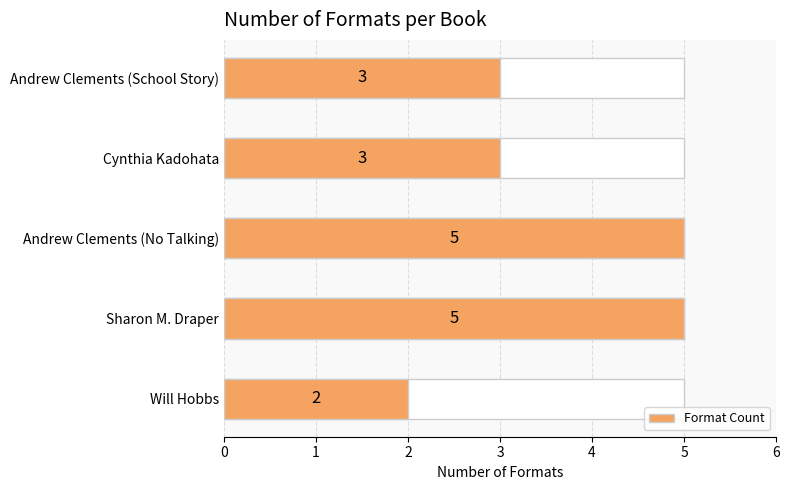

What is the change in value from Sharon M. Draper to Cynthia Kadohata?

-2